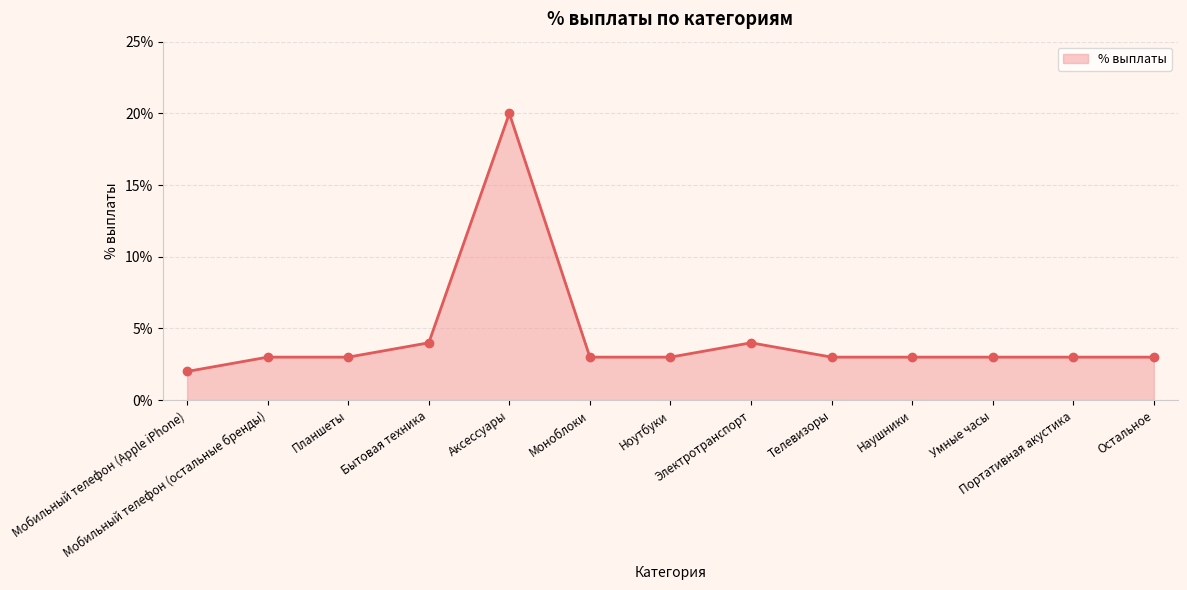

Is this an area chart (filled region under the line)?

Yes